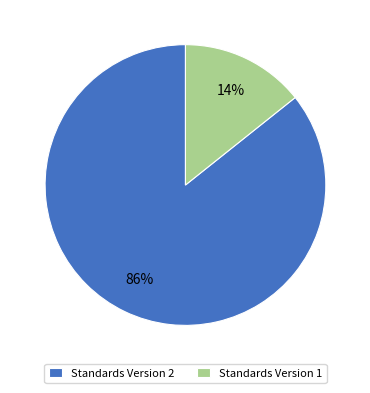

True or false: Standards Version 2 accounts for 86% of the total.

True